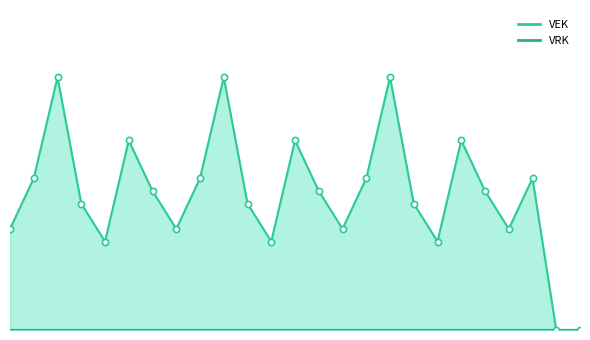

Which series contains the highest Y value?

VEK